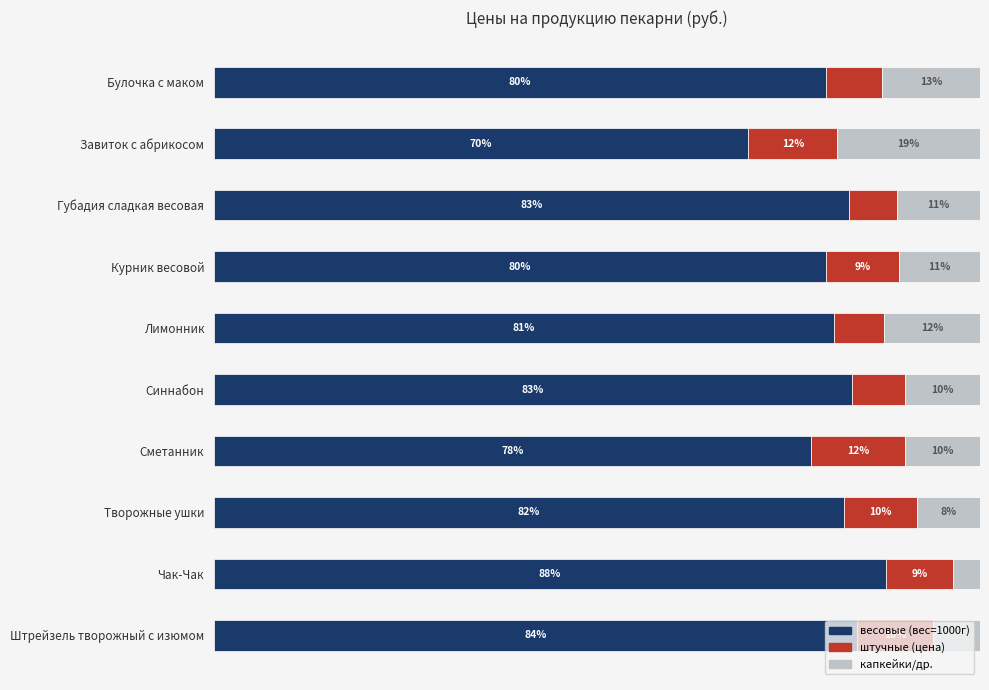

What are all the series names shown in the legend?

весовые (вес=1000г), штучные (цена), капкейки/др.